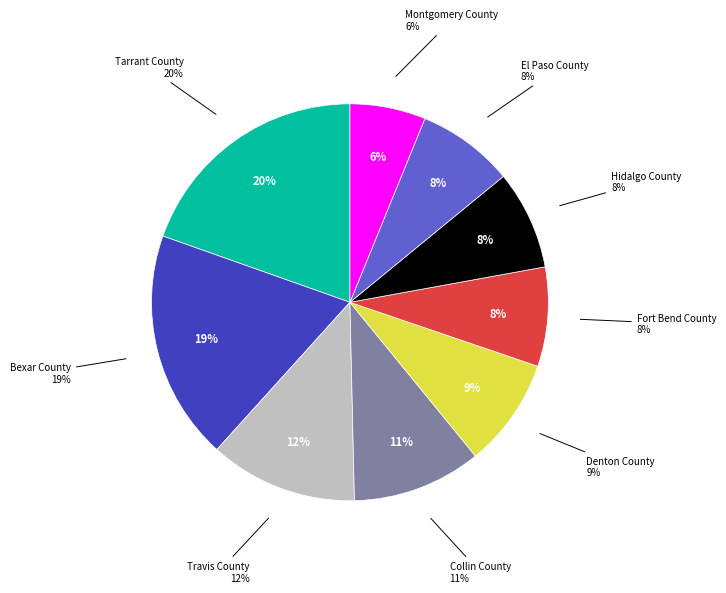

Rank the categories by value from lowest to highest.

Montgomery County, El Paso County, Hidalgo County, Fort Bend County, Denton County, Collin County, Travis County, Bexar County, Tarrant County